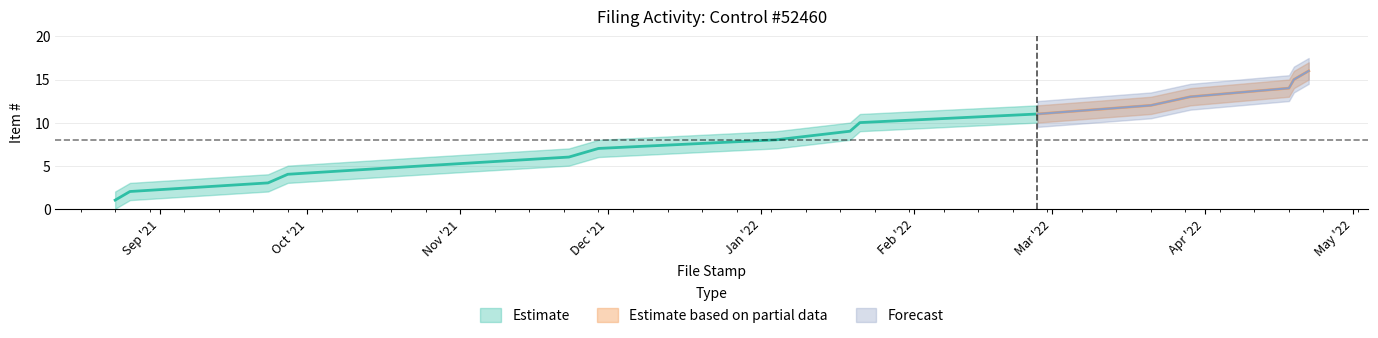

Is the value of Item # upper at 2021-09-23 greater than the value of Item # lower at 2022-02-26?

No